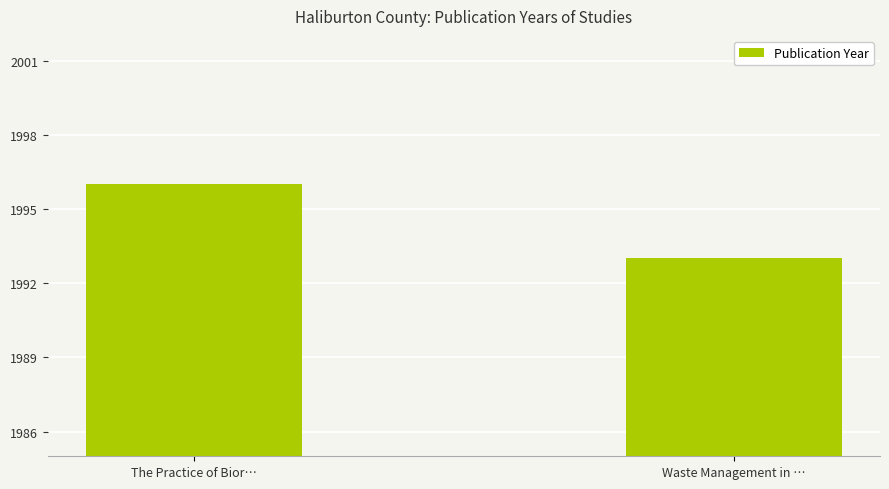

At which label is the value closest to 1994?

Waste Management in …